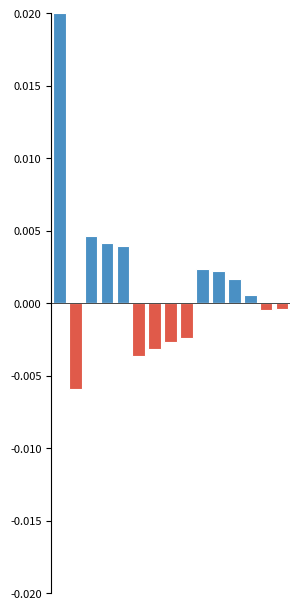

Does the chart contain any negative values?

No